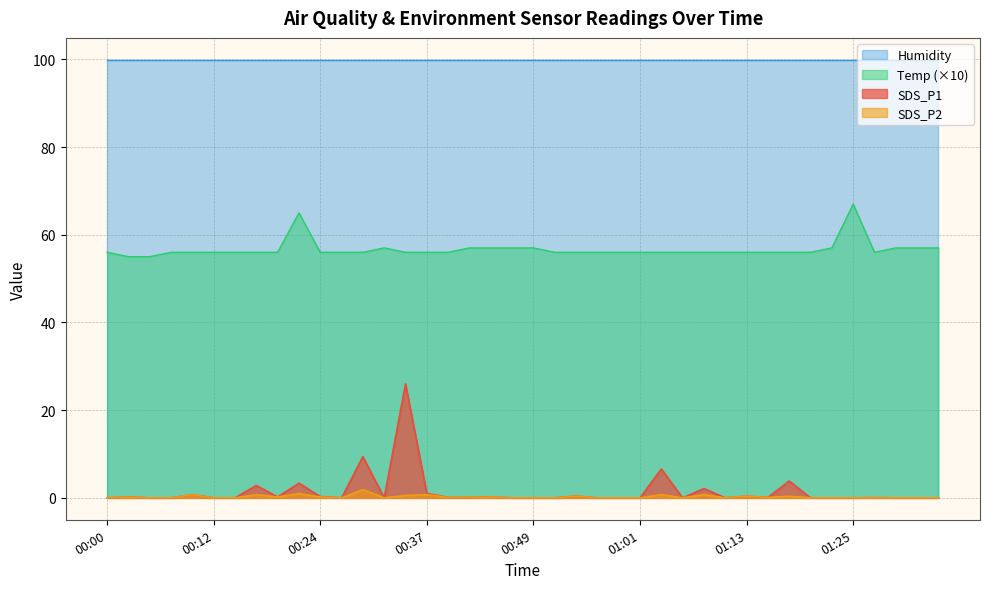

Rank the categories by Temp value from highest to lowest.

01:25, 00:22, 00:32, 00:41, 00:44, 00:46, 00:49, 01:23, 01:30, 01:32, 01:35, 00:00, 00:07, 00:10, 00:12, 00:15, 00:17, 00:19, 00:24, 00:27, 00:29, 00:34, 00:37, 00:39, 00:51, 00:54, 00:56, 00:58, 01:01, 01:03, 01:06, 01:08, 01:11, 01:13, 01:15, 01:18, 01:20, 01:28, 00:02, 00:05